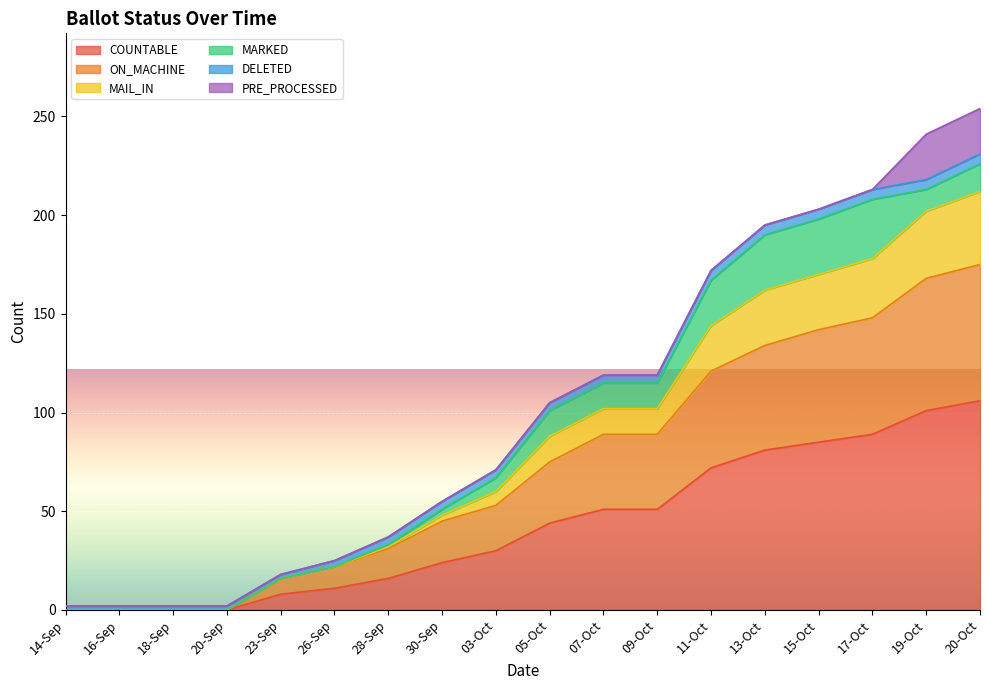

Between 20-Sep and 18-Sep, which is larger?

20-Sep